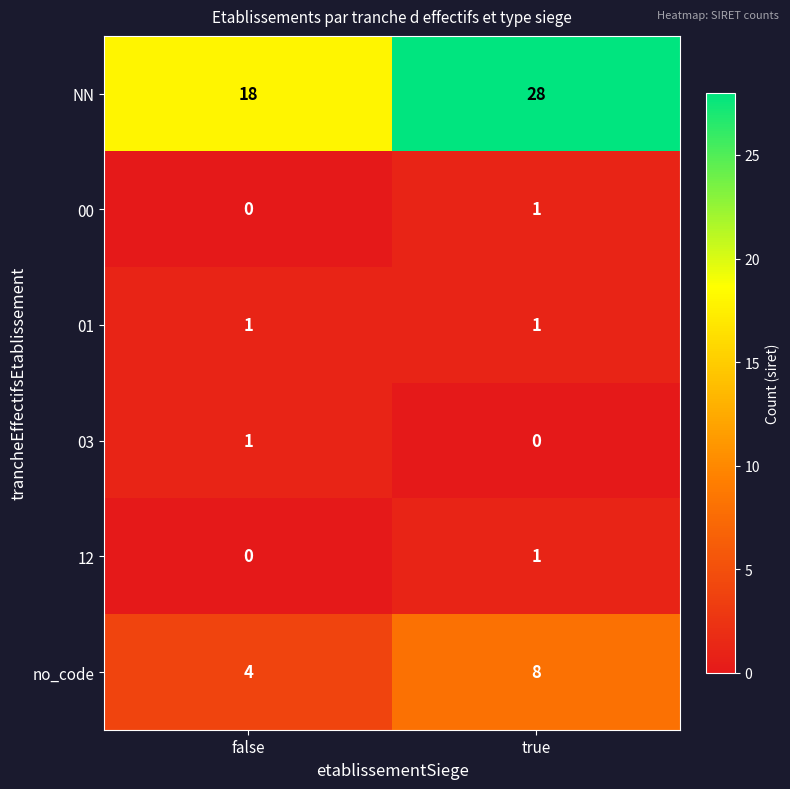

Count the number of data series in this chart.

6